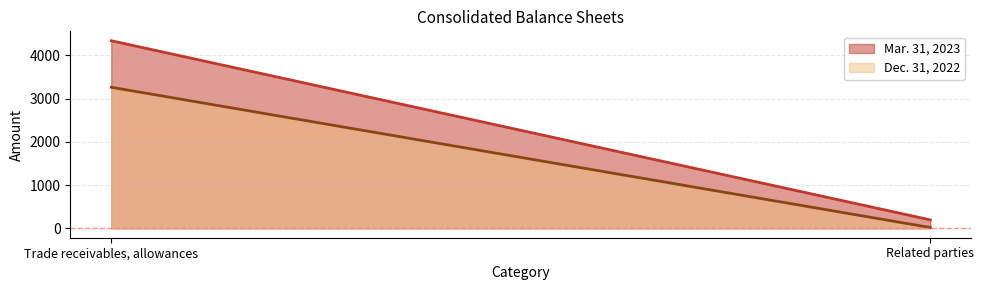

Does the chart have visible grid lines?

Yes